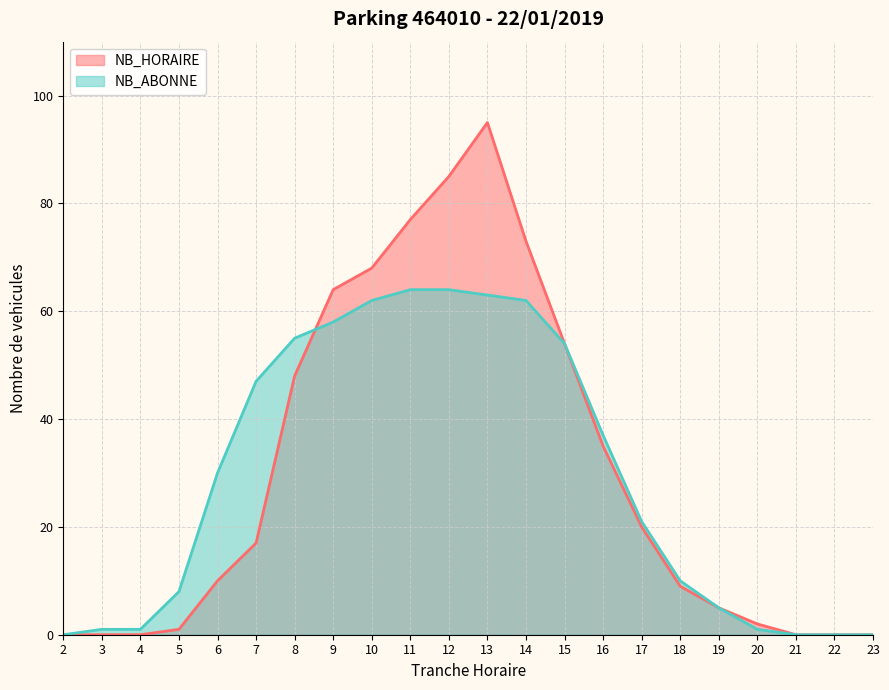

How many times do NB_ABONNE and NB_HORAIRE cross each other?

1